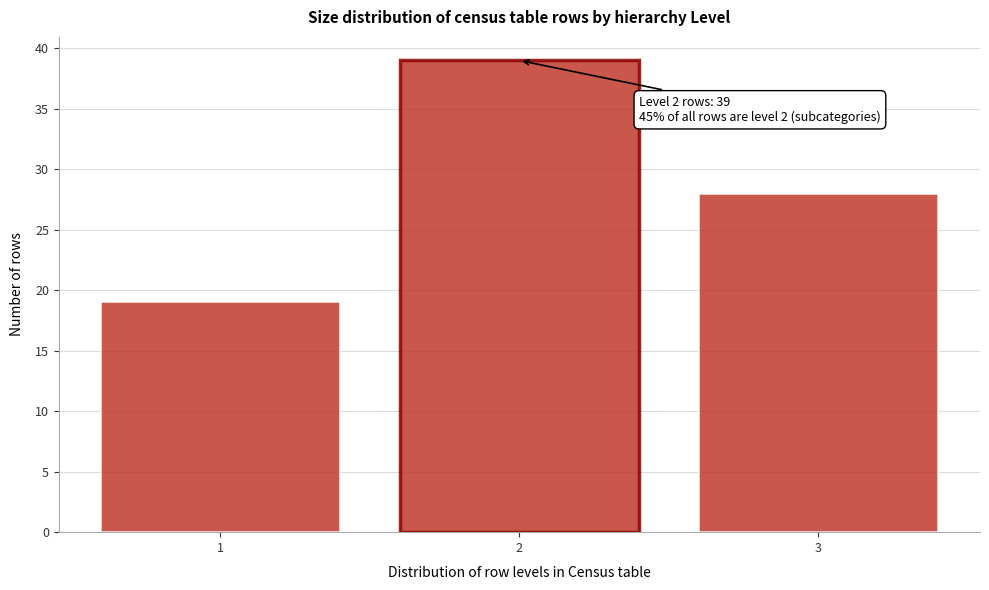

Reading left to right, extract all data points from this chart.

1=19	2=39	3=28